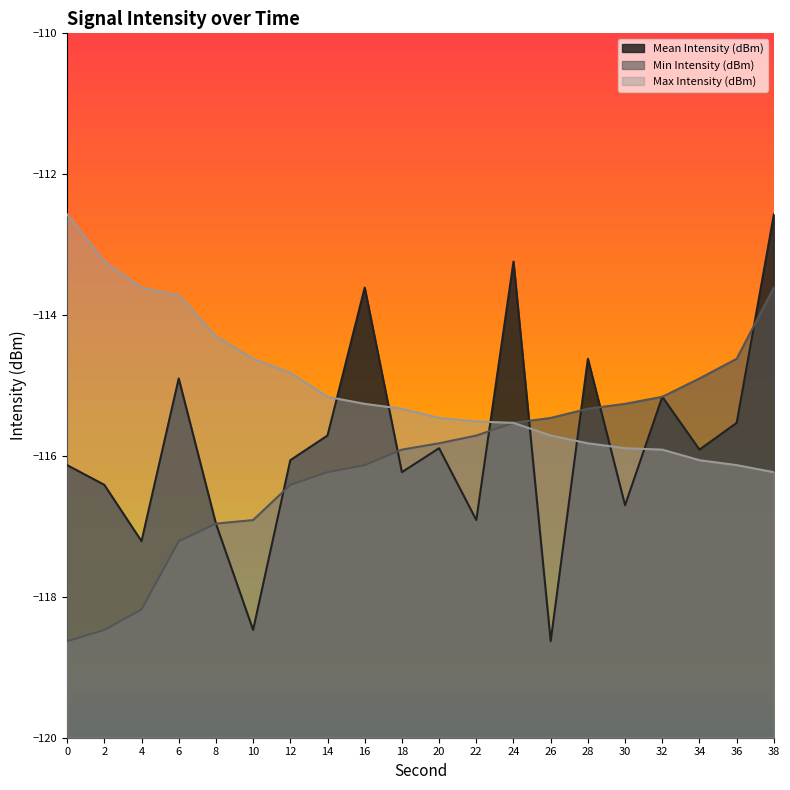

What value does the Max Intensity (dBm) series have at 32?

-115.9